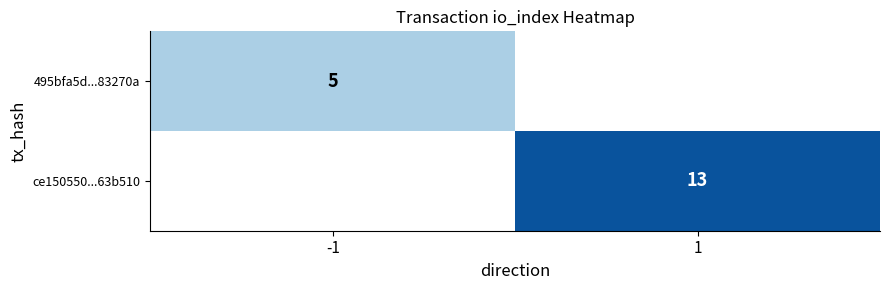

How many categories are shown in the chart?

2